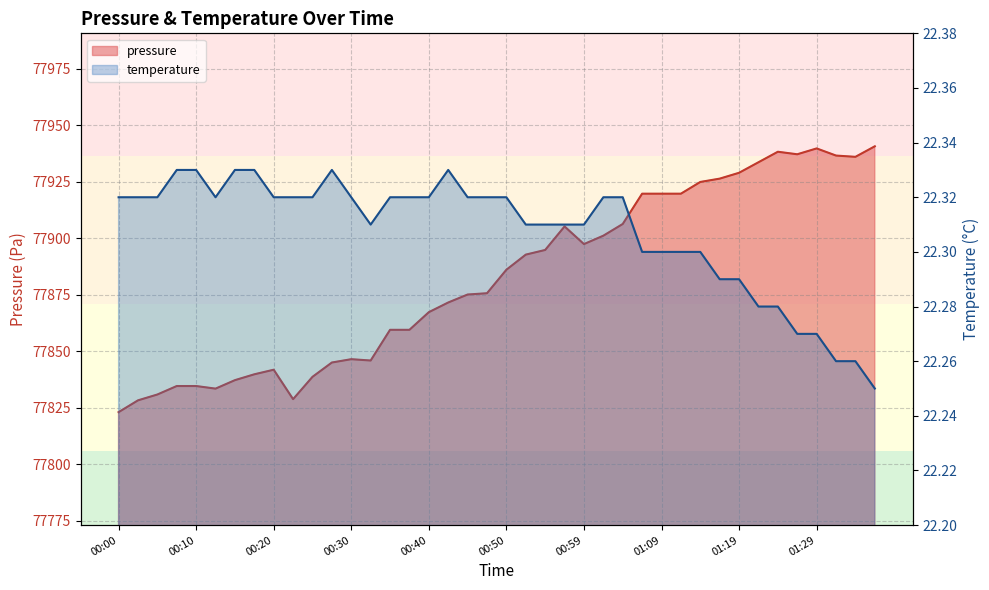

Count the number of data series in this chart.

2